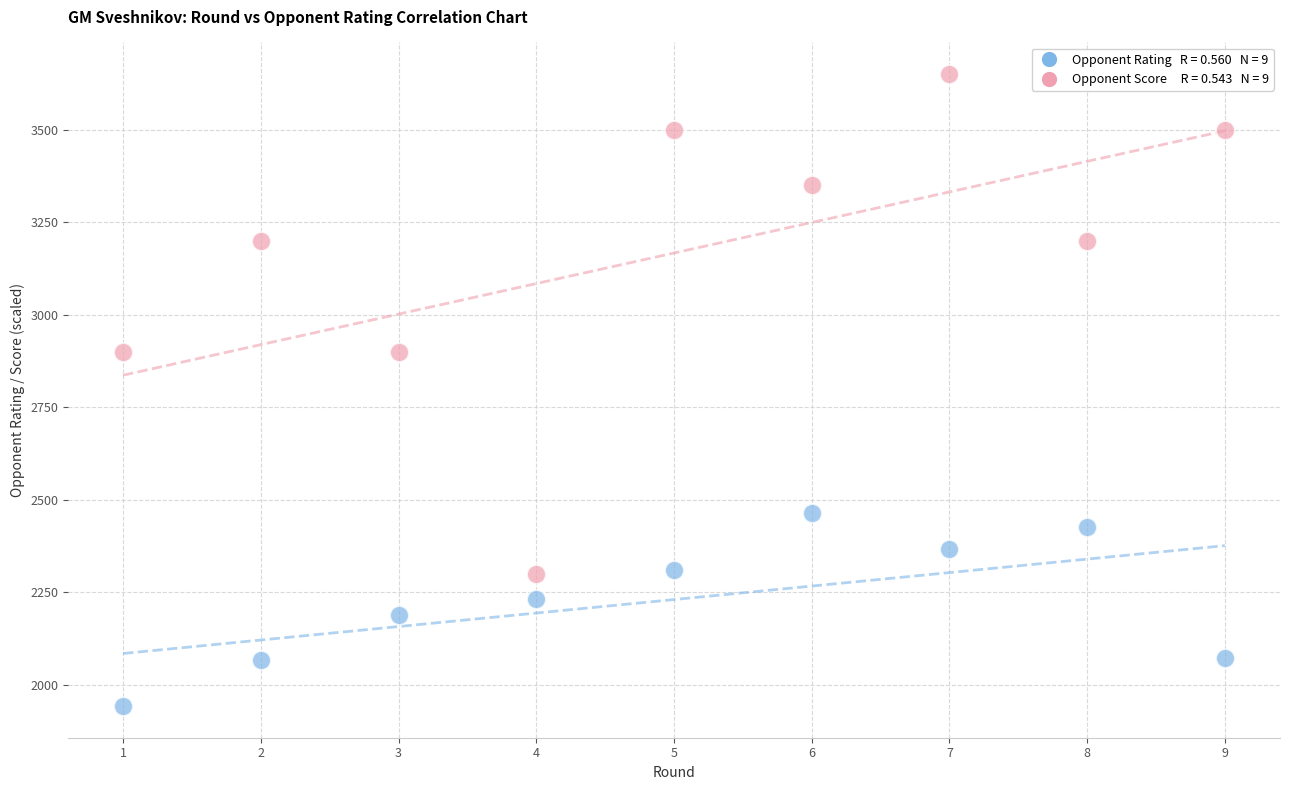

Across all data points, what is the range of X values (max minus min)?

8